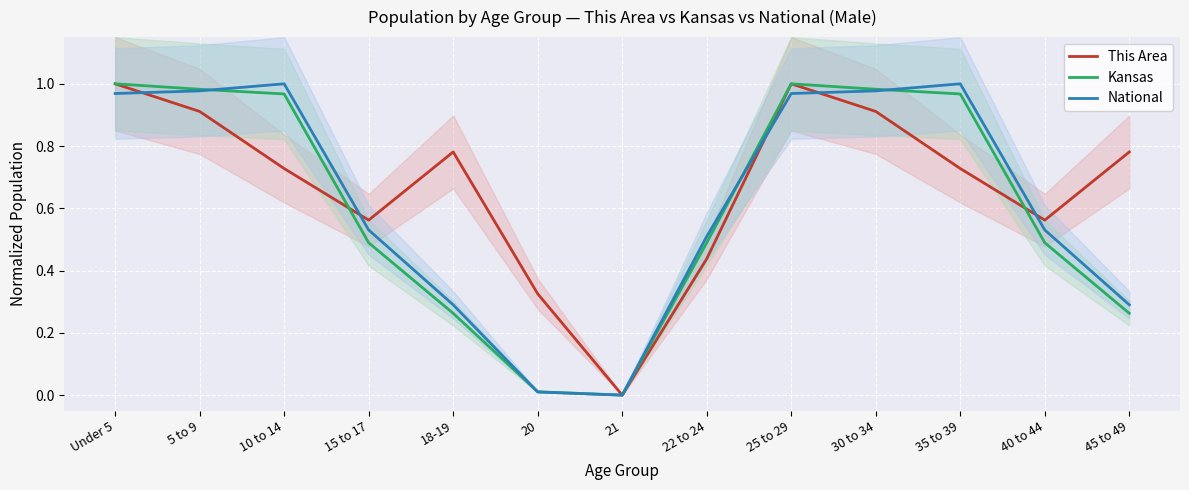

In Kansas, how many points are higher than both neighbors (excluding endpoints)?

1